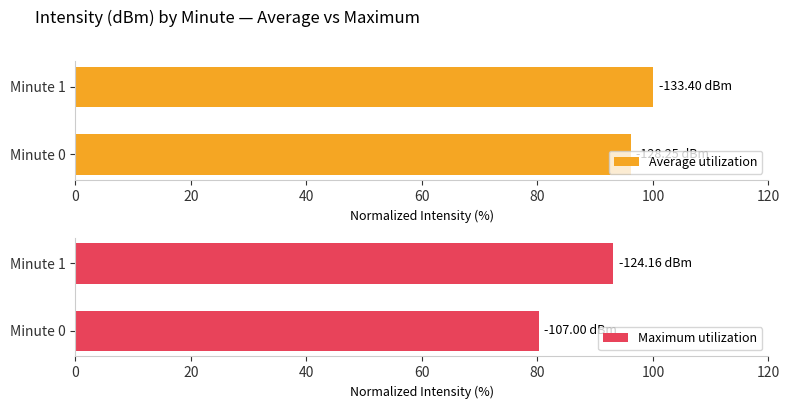

True or false: Average utilization has a value of 30.2 at Minute 0.

False